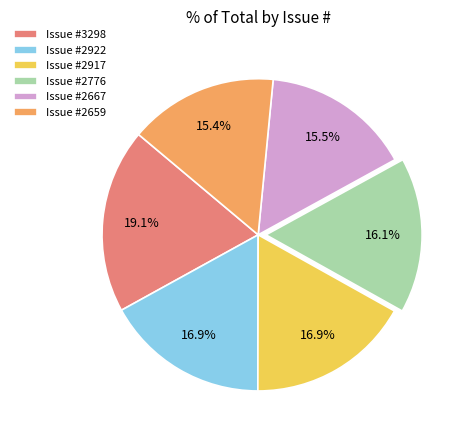

Does Issue #2659 represent more than half of the total?

No